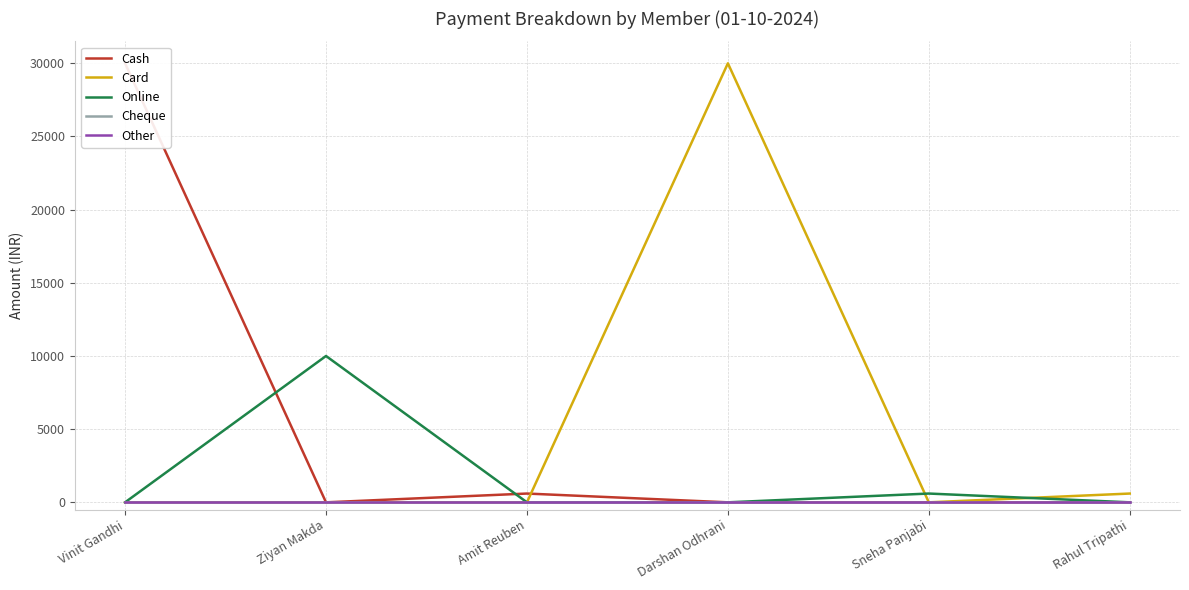

The Cheque series shows 0 at Amit Reuben. True or false?

True